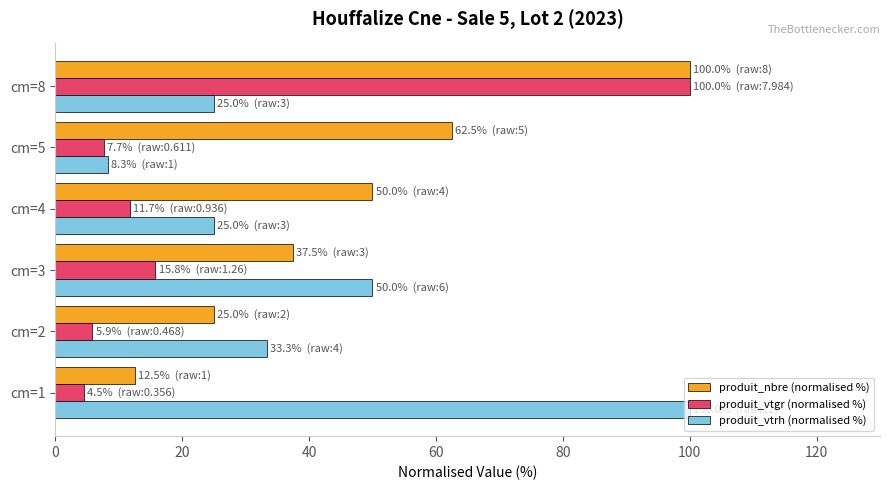

Which series changed the most between cm=1 and cm=2?

produit_vtrh (normalised %)